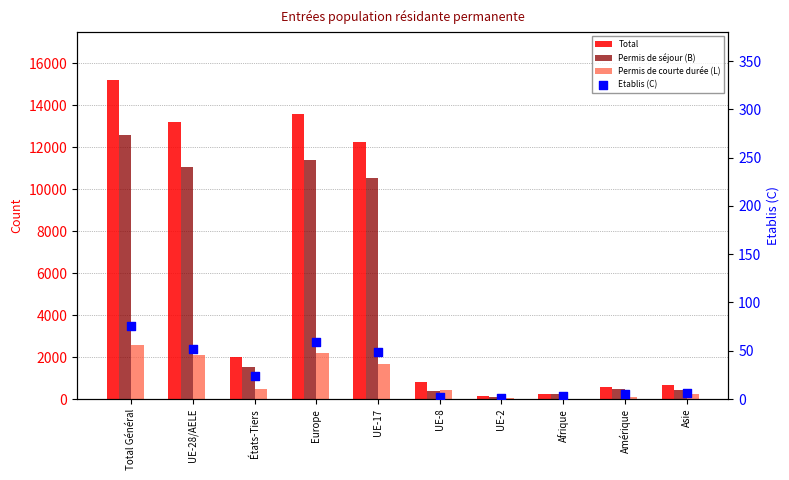

What are all the series names shown in the legend?

Total, Permis de séjour (B), Permis de courte durée (L), Etablis (C)